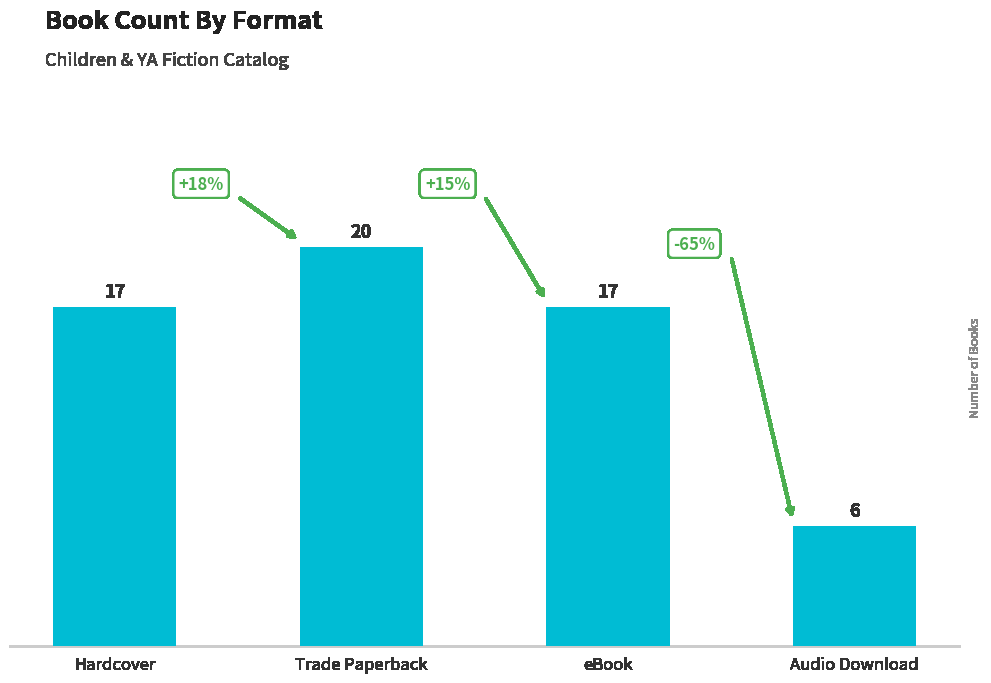

What is the change in value from Hardcover to Audio Download?

-11